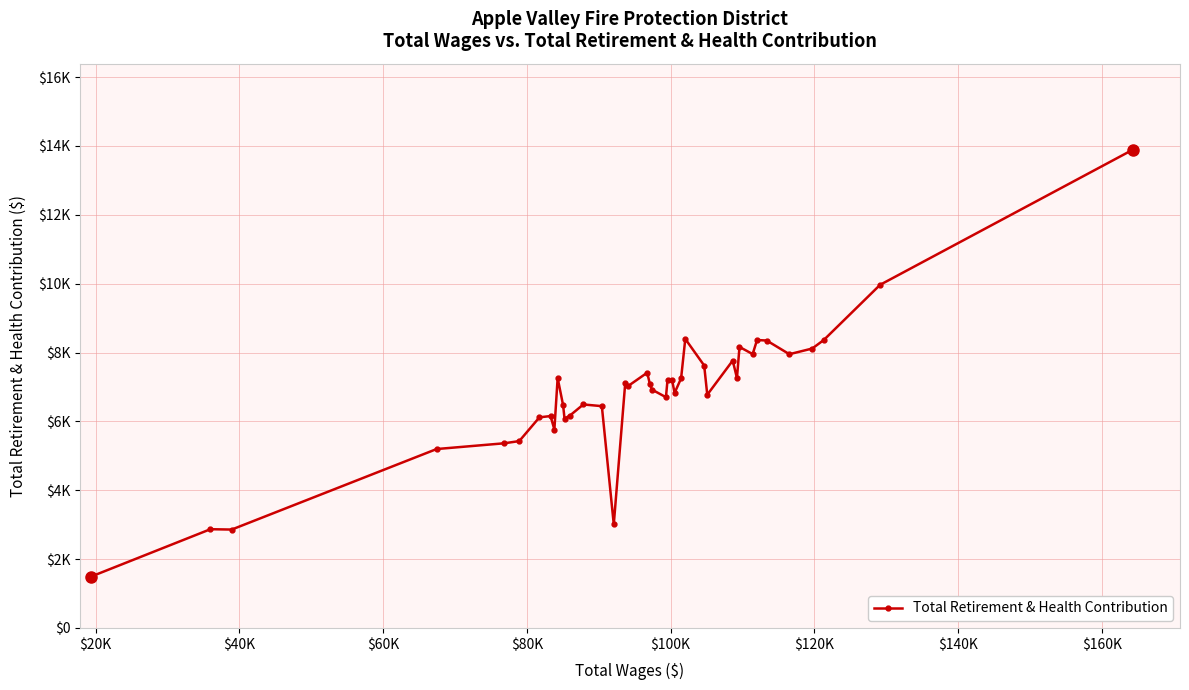

What is the smallest value displayed?

1494